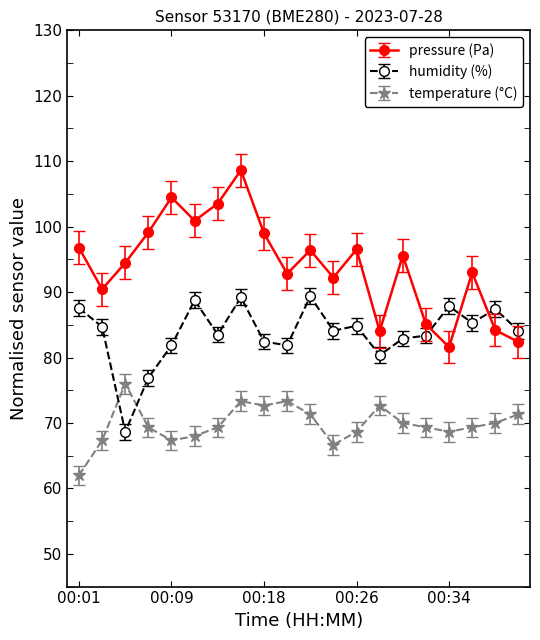

True or false: pressure (Pa) and temperature (°C) cross at least once.

False